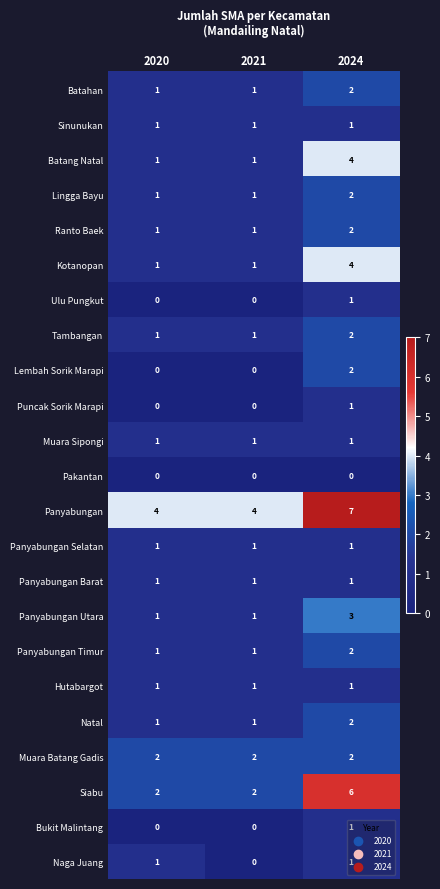

What is the greatest value displayed?

7